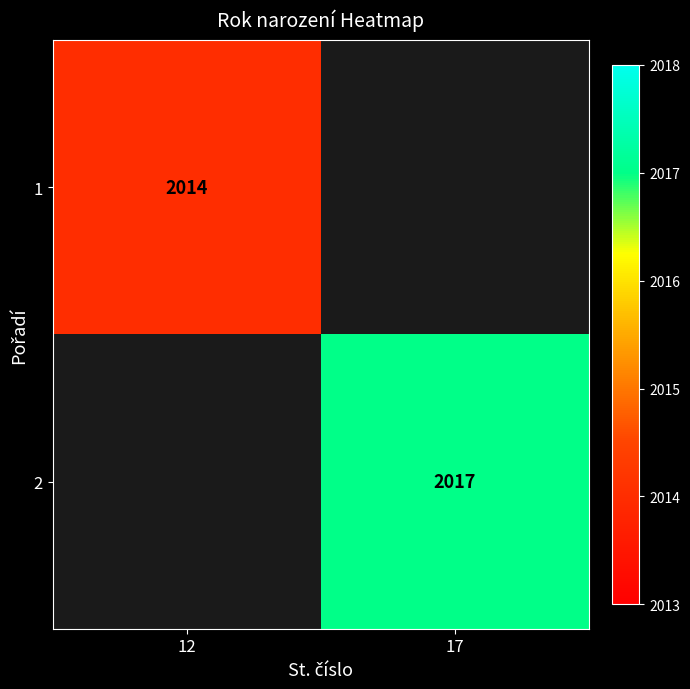

Is it true that 2 equals 2017 at 17?

True